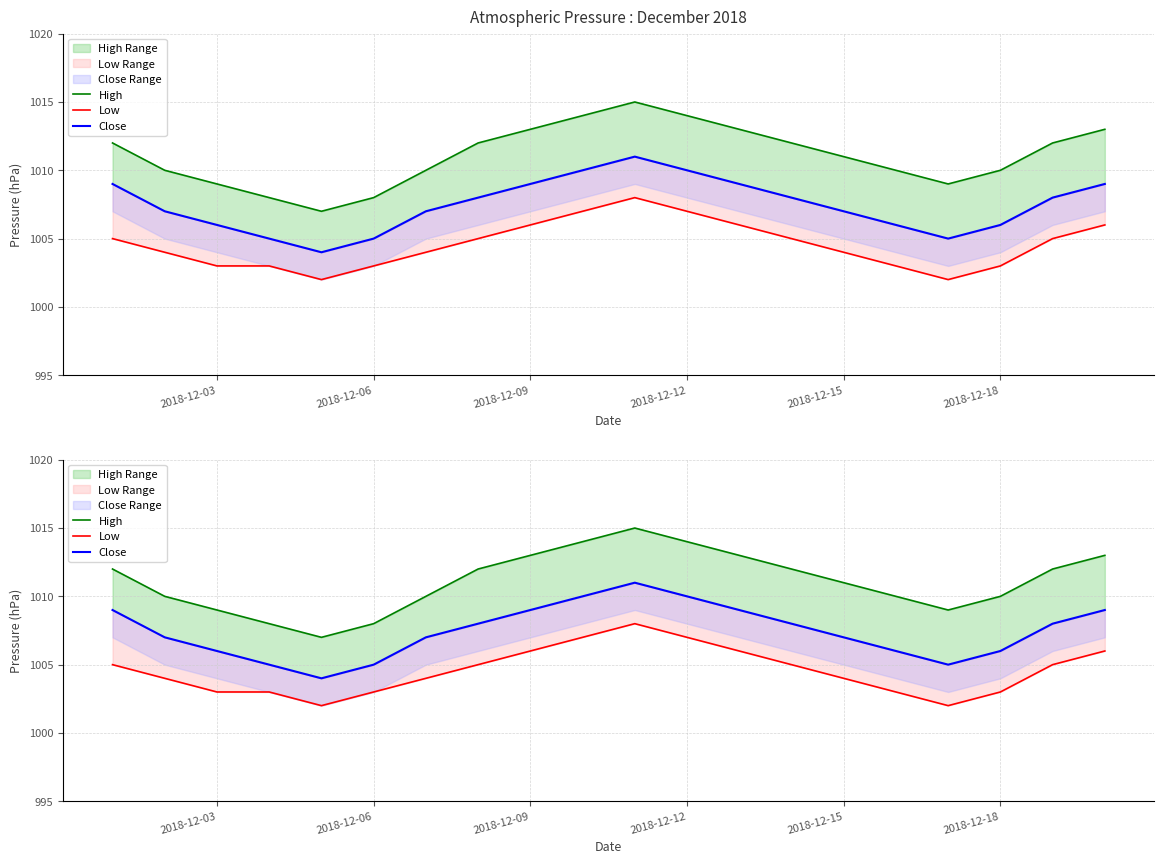

How many interior local valleys does the High series have?

2